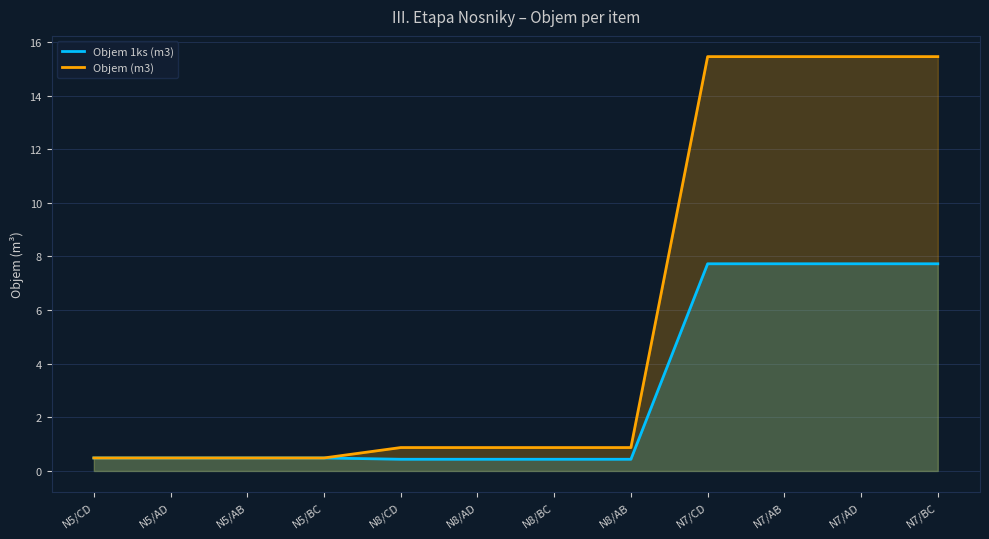

List the series in order of their overall mean, lowest first.

Objem 1ks (m3), Objem (m3)